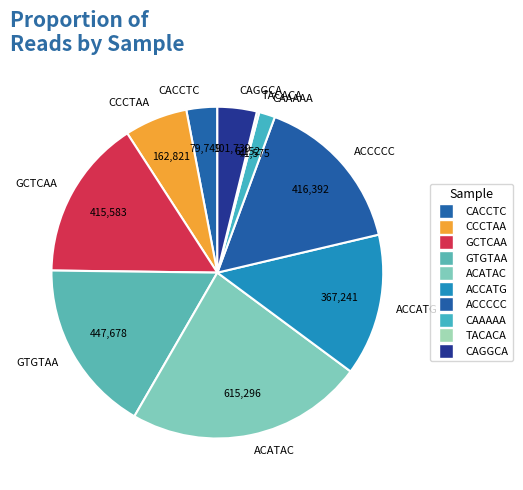

Is it true that CAAAAA is 2% of the pie?

True